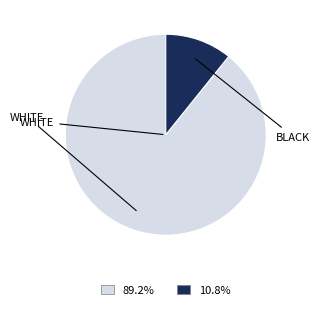

How many segments does this pie chart have?

2